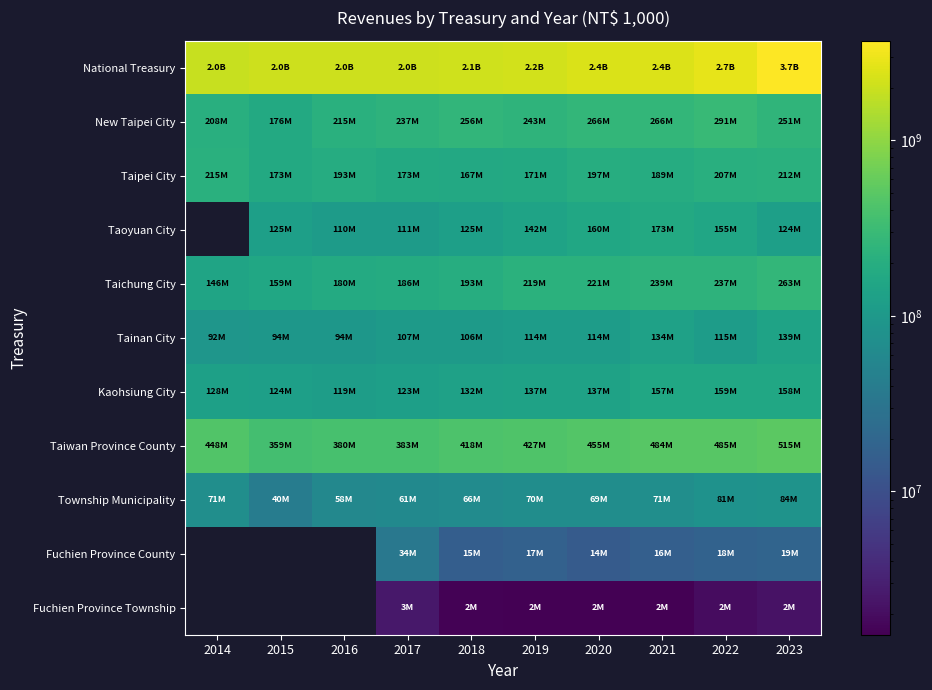

At which category is the sum across all series the highest?

2023